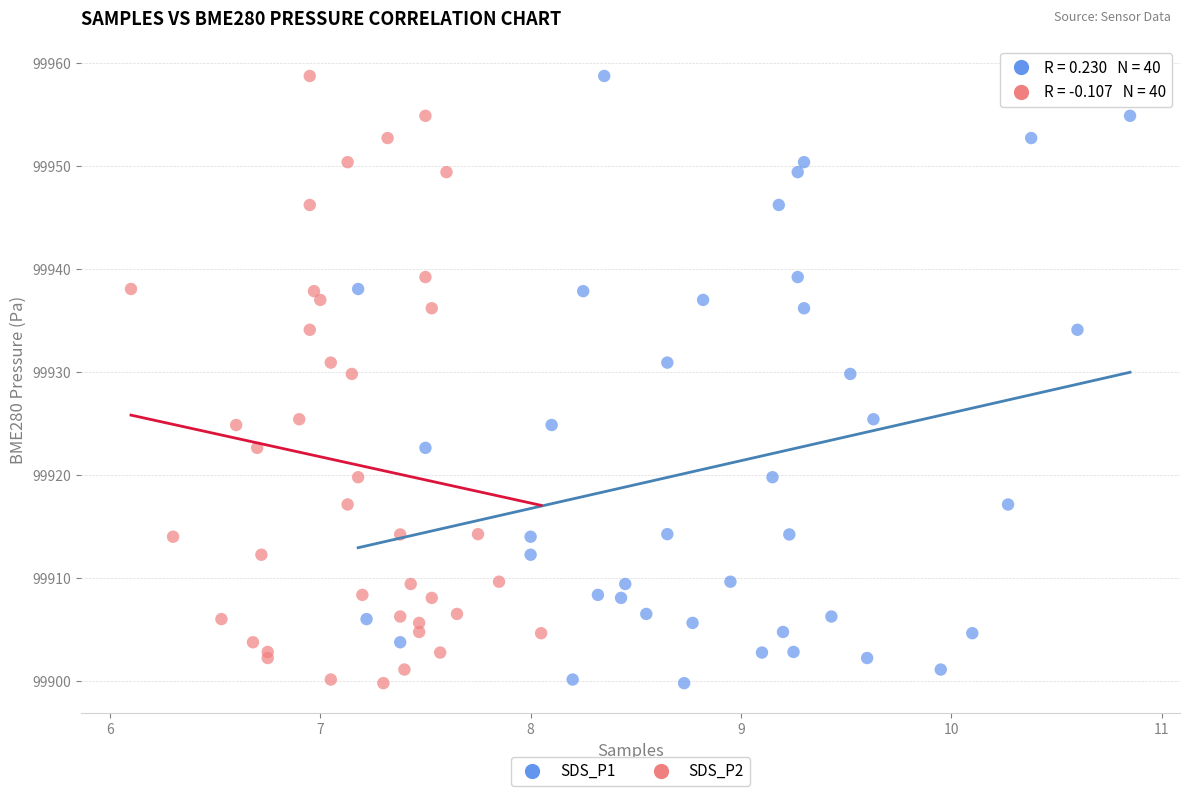

What are all the series names shown in the legend?

SDS_P1, SDS_P2